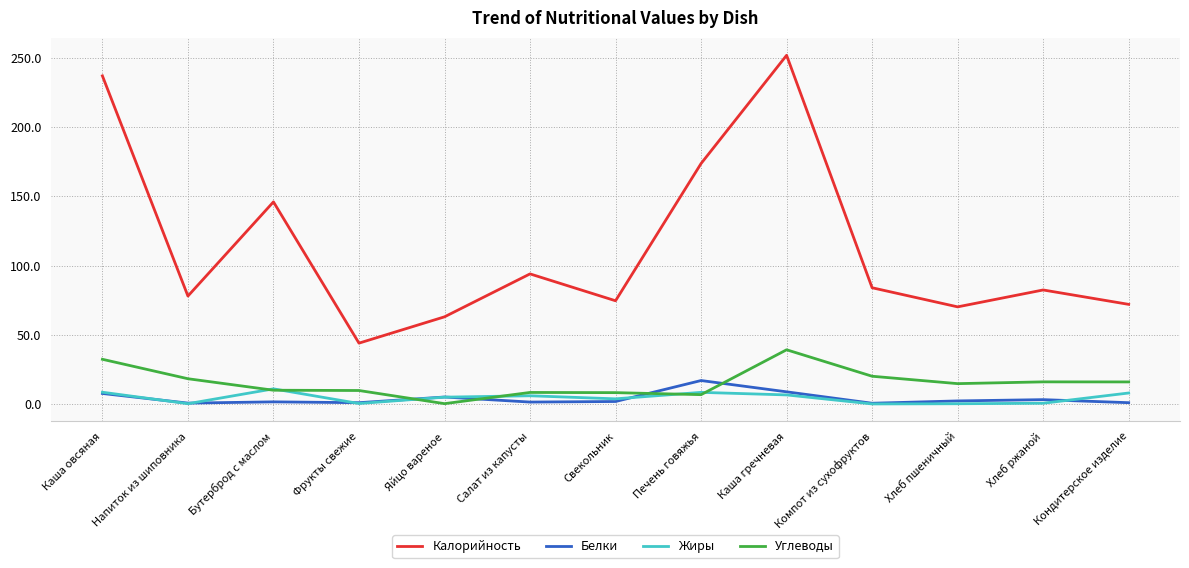

At which category is the sum across all series the highest?

Каша гречневая